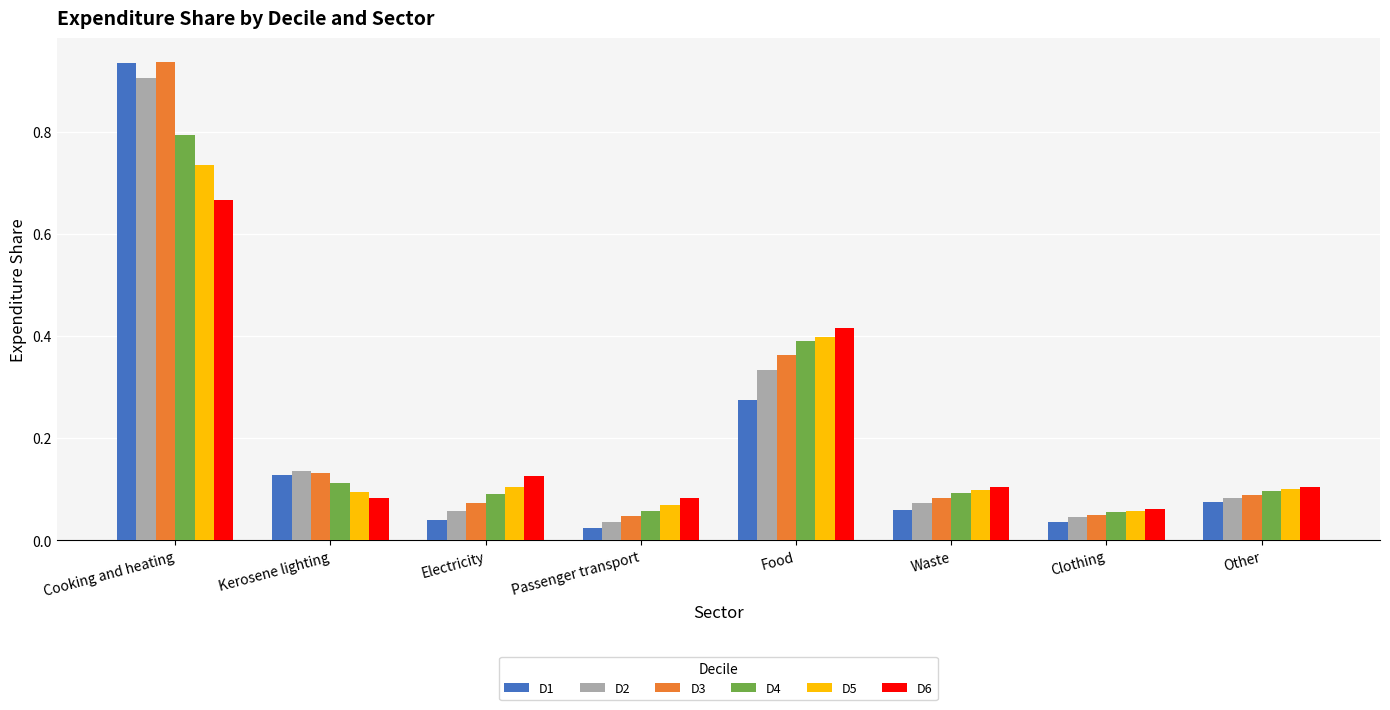

How many distinct data groups are displayed?

6